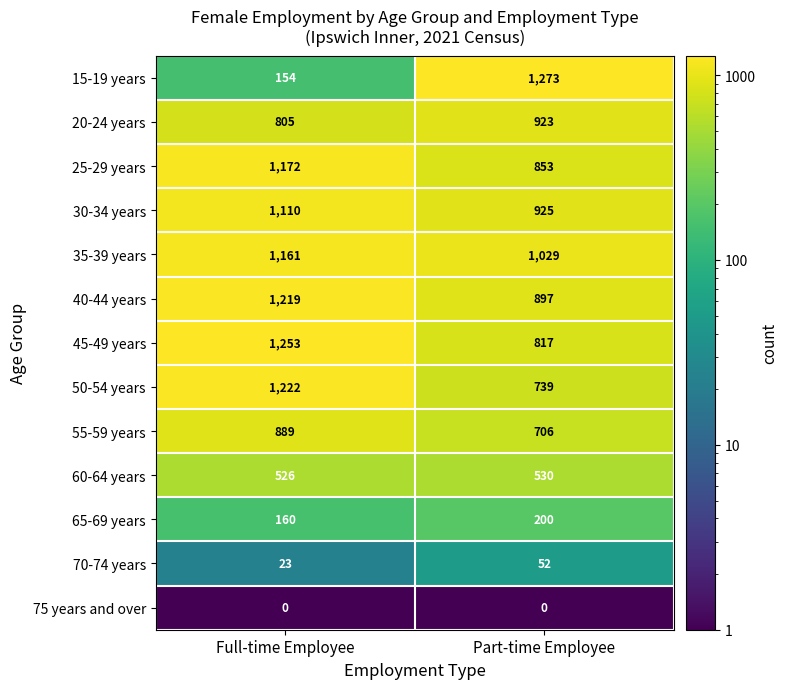

Reading left to right, what are all the values shown in this chart?

15-19 years: Full-time Employee=154	Part-time Employee=1273
20-24 years: Full-time Employee=805	Part-time Employee=923
25-29 years: Full-time Employee=1172	Part-time Employee=853
30-34 years: Full-time Employee=1110	Part-time Employee=925
35-39 years: Full-time Employee=1161	Part-time Employee=1029
40-44 years: Full-time Employee=1219	Part-time Employee=897
45-49 years: Full-time Employee=1253	Part-time Employee=817
50-54 years: Full-time Employee=1222	Part-time Employee=739
55-59 years: Full-time Employee=889	Part-time Employee=706
60-64 years: Full-time Employee=526	Part-time Employee=530
65-69 years: Full-time Employee=160	Part-time Employee=200
70-74 years: Full-time Employee=23	Part-time Employee=52
75 years and over: Full-time Employee=0	Part-time Employee=0